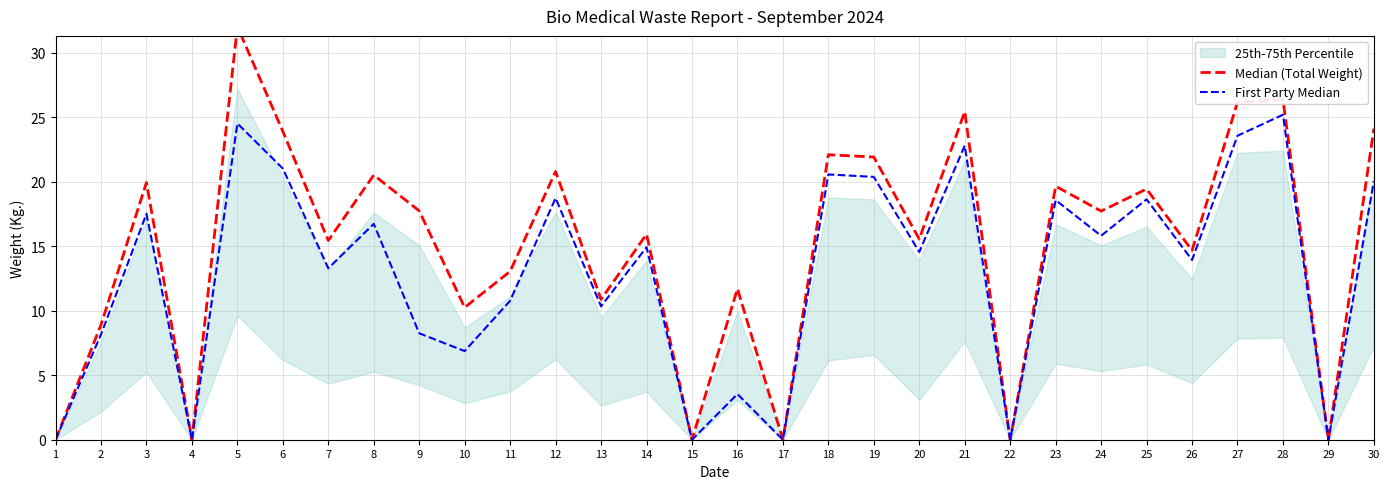

Where does the Median (Total Weight) series first go above 17?

3